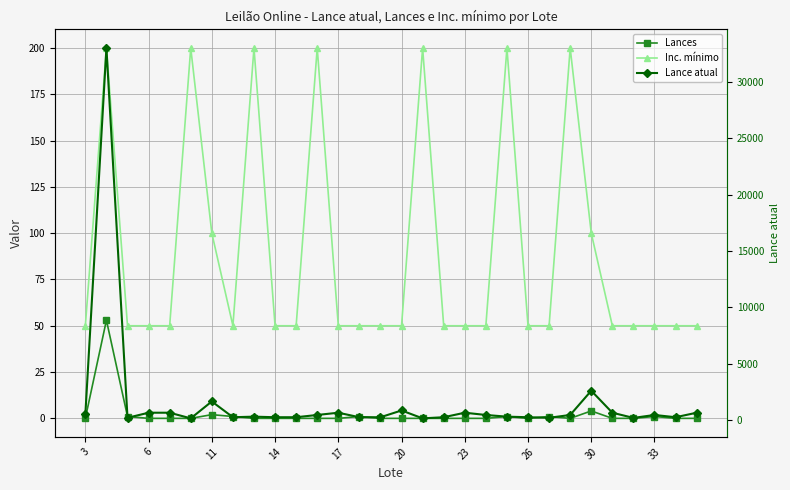

Which has a higher value, 3 or 28?

3